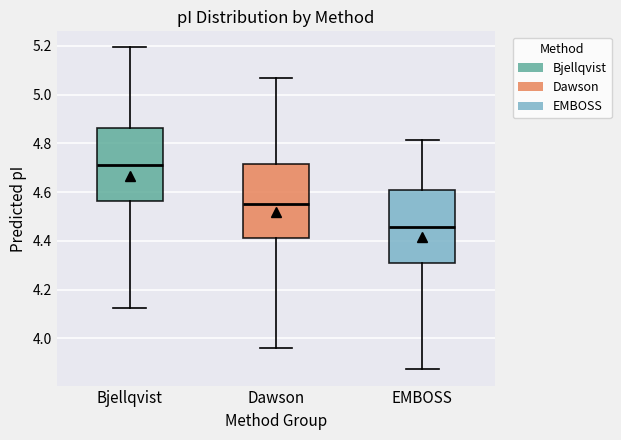

Which box has the highest median line?

Bjellqvist